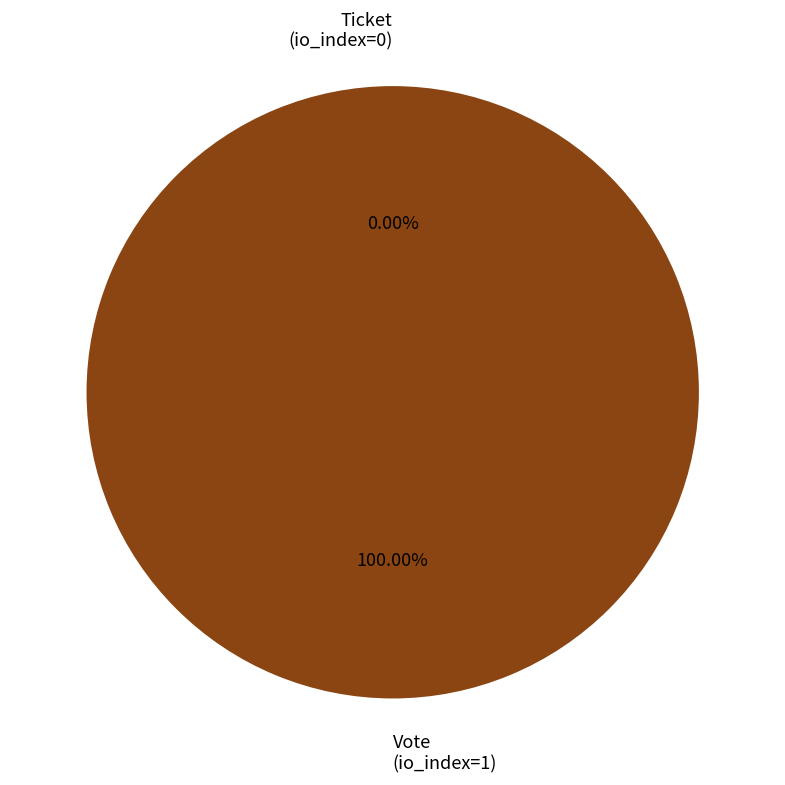

To the nearest percent, what is the combined percentage of Vote (io_index=1) and Ticket (io_index=0)?

100%